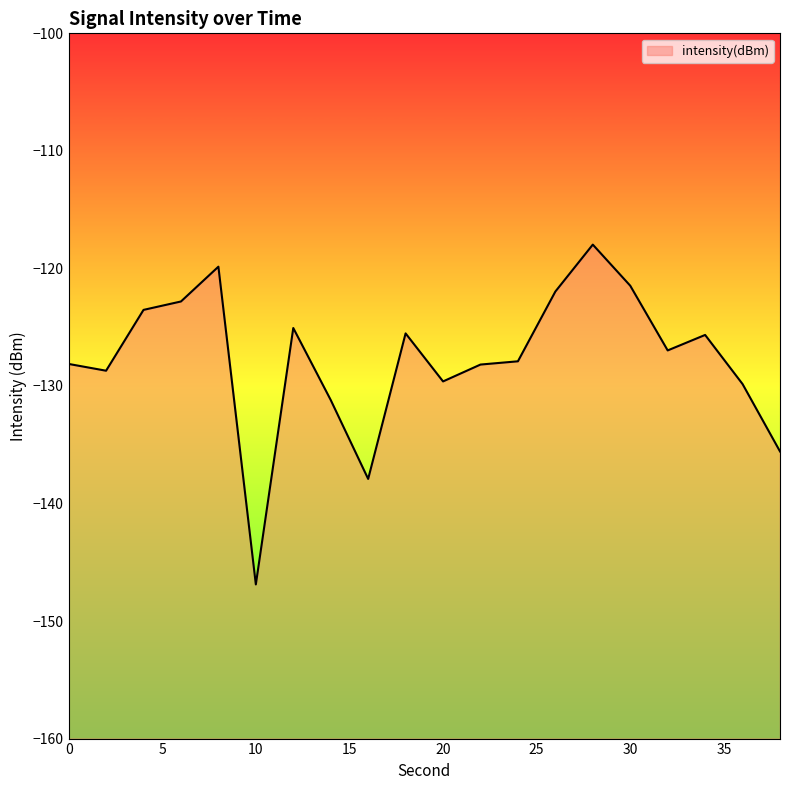

What is the sum of all values?

-2554.8